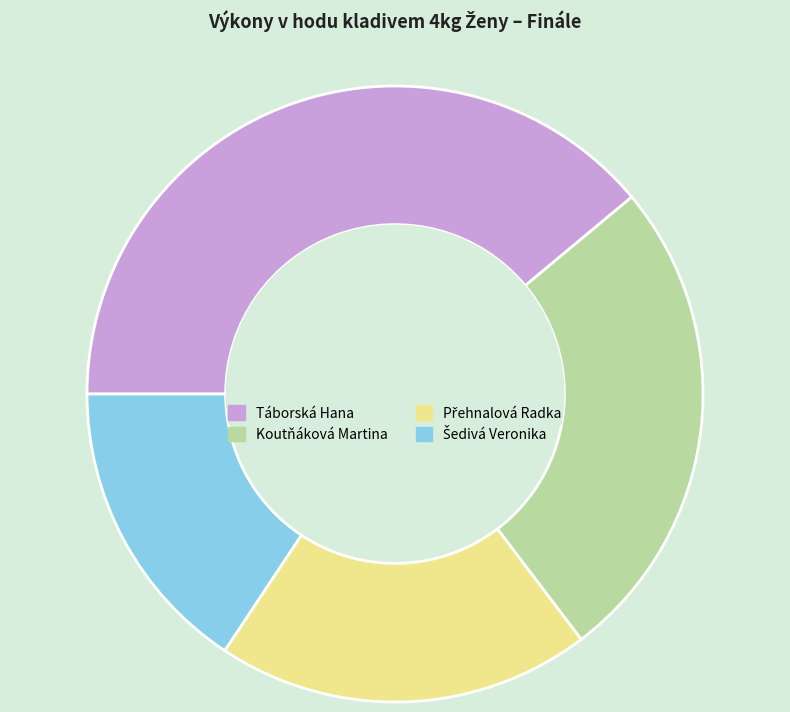

What is the largest slice in the pie chart?

Táborská Hana